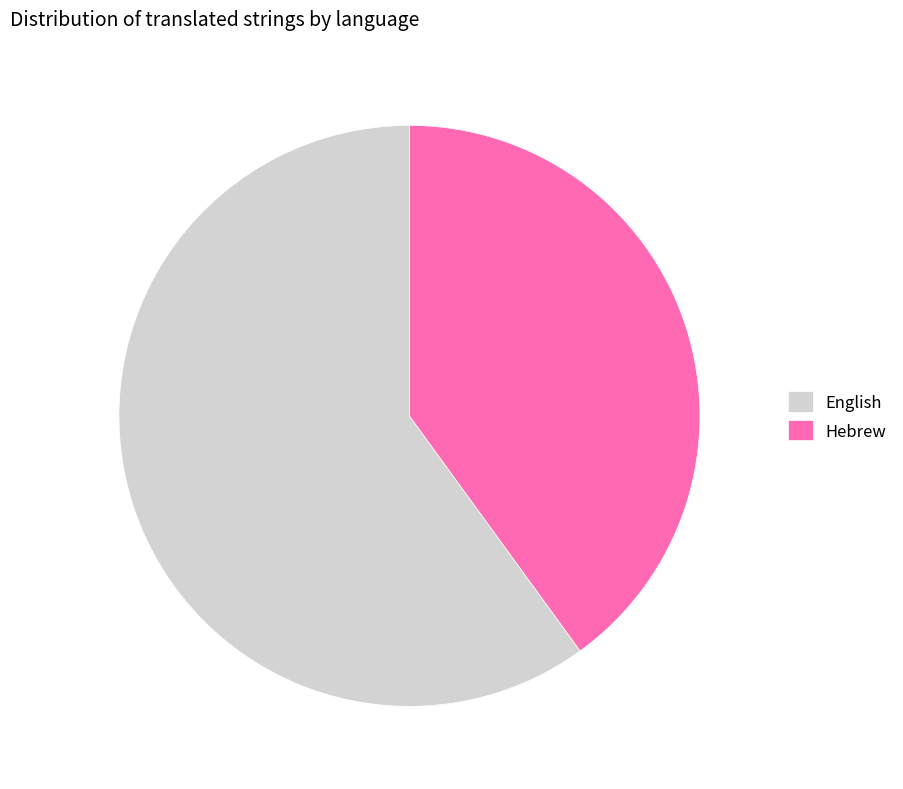

What is the largest slice in the pie chart?

English